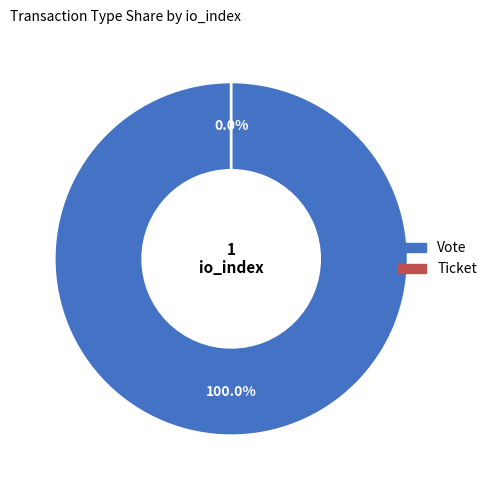

To the nearest percent, what is the difference between the largest and smallest slice percentages?

100%